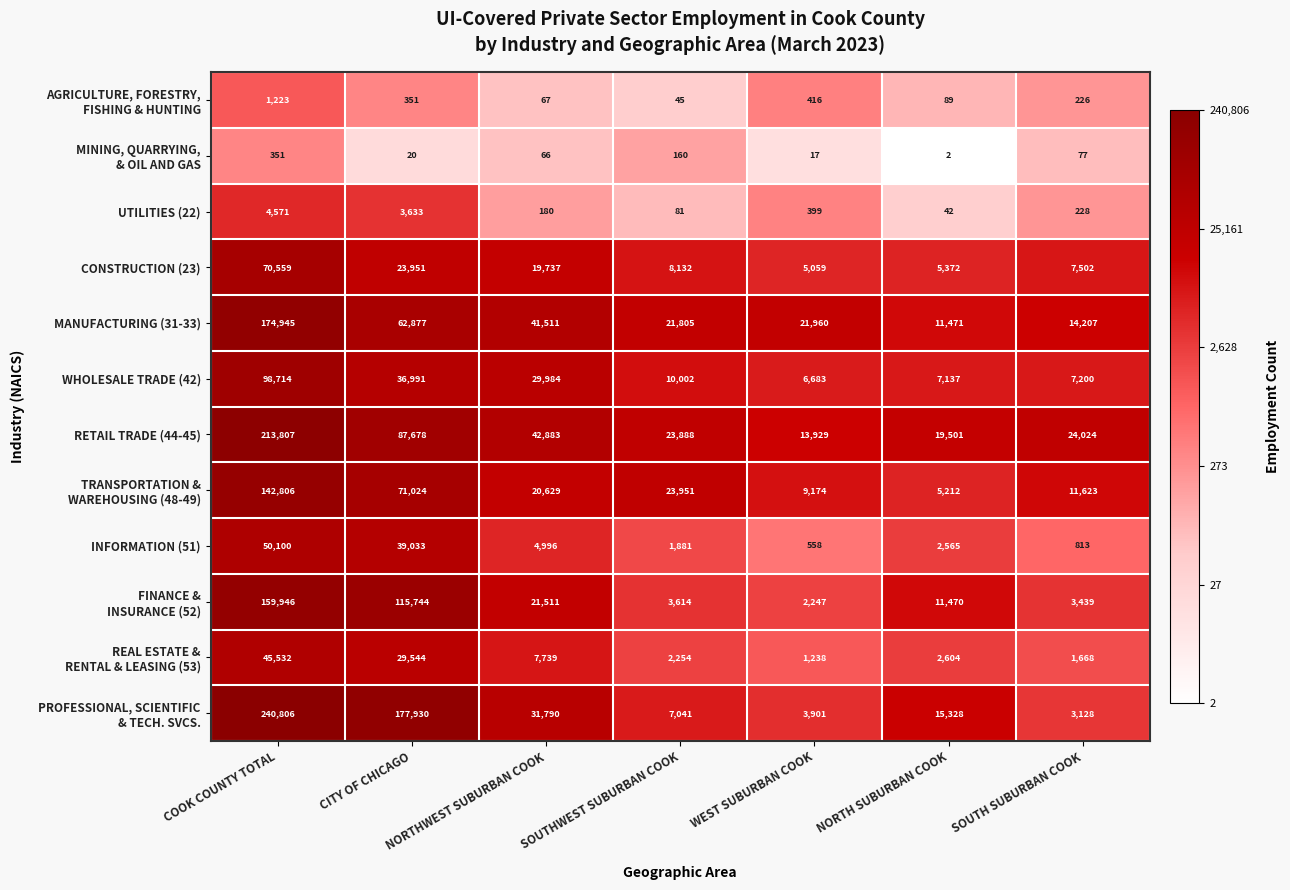

What is the difference between the highest and lowest values at COOK COUNTY TOTAL?

240455